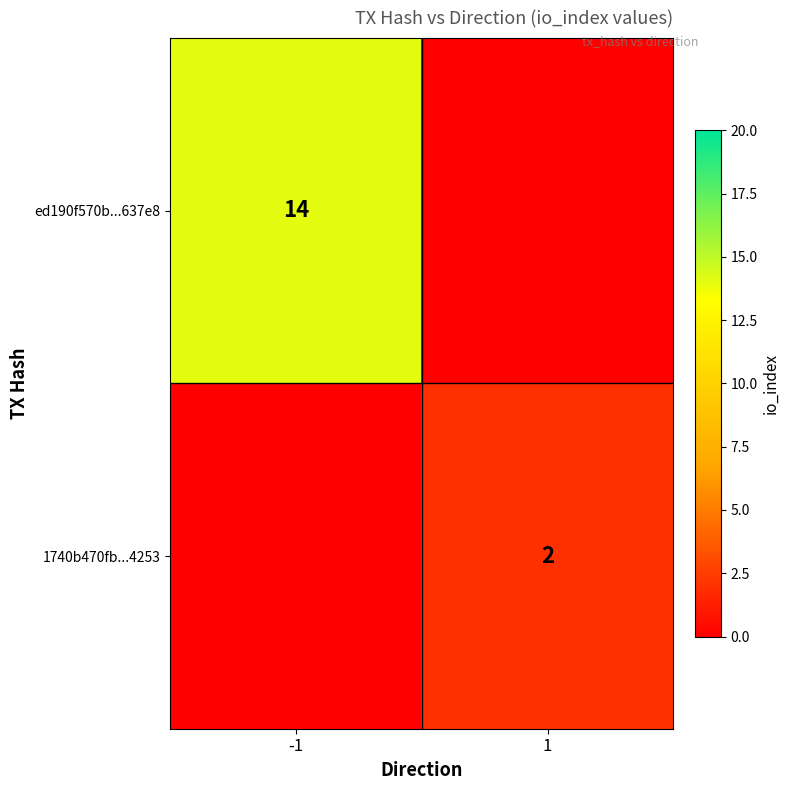

Rank the categories by ed190f570b...637e8 value from lowest to highest.

-1, 1